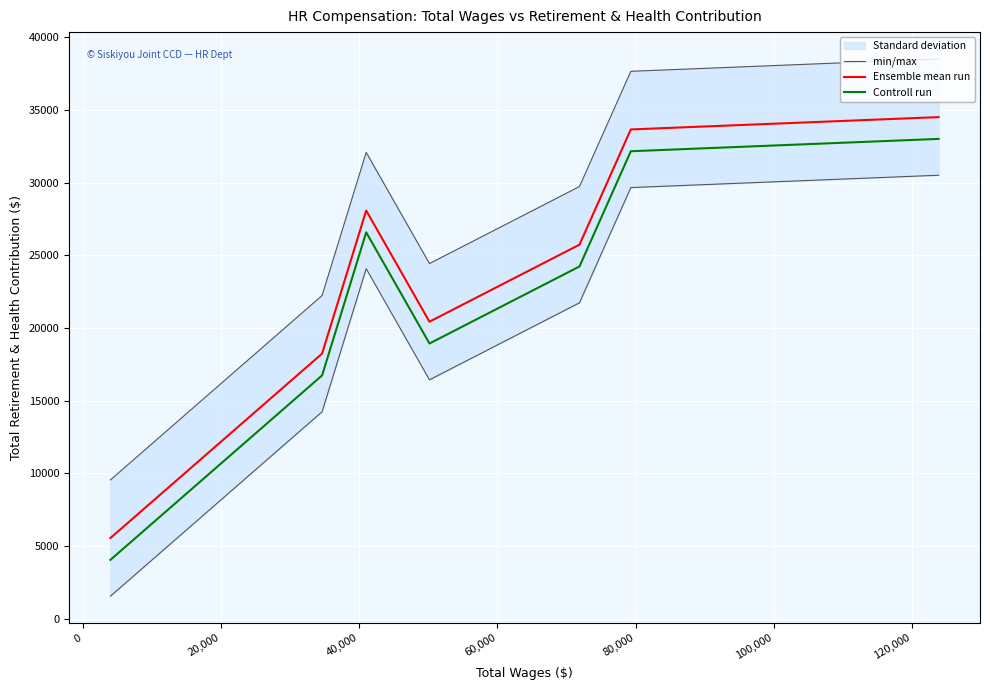

What is the maximum value for min/max?

38503